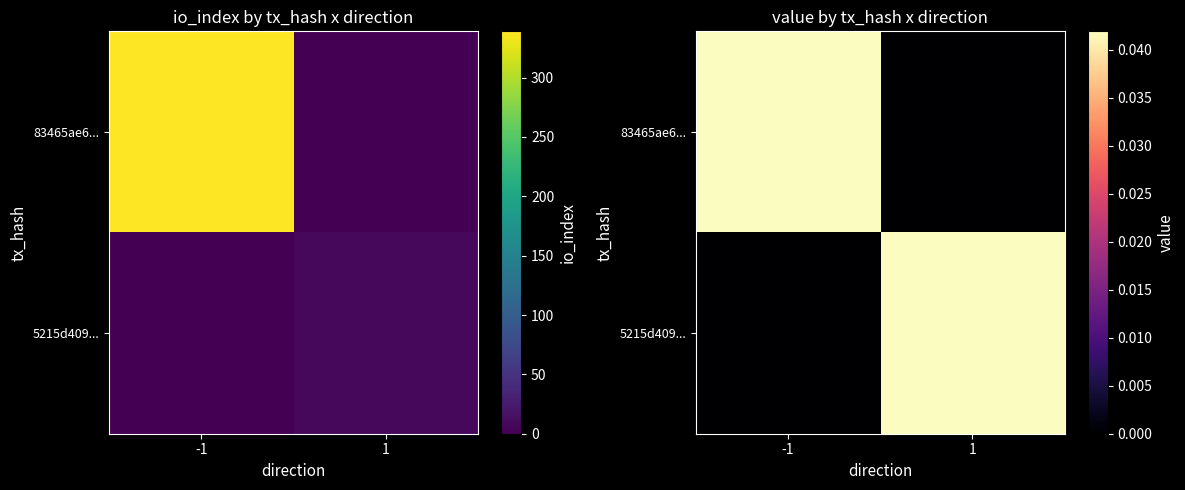

Rank the series at 1 from lowest to highest value.

83465ae6..., 5215d409...